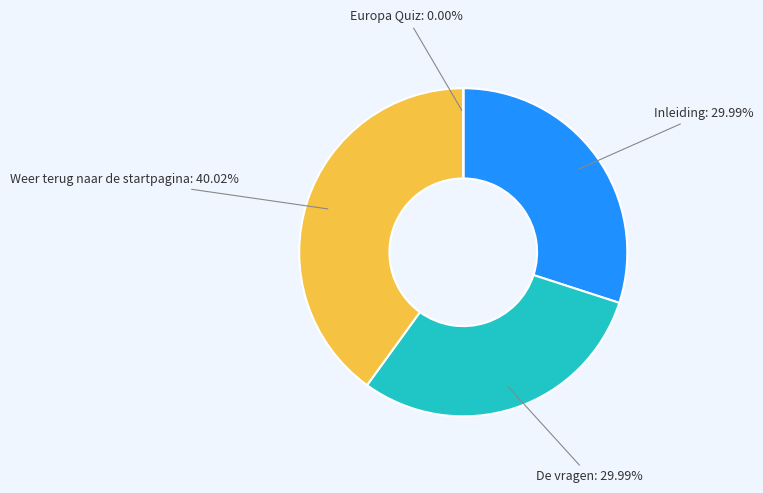

Is there a majority slice in this chart?

No